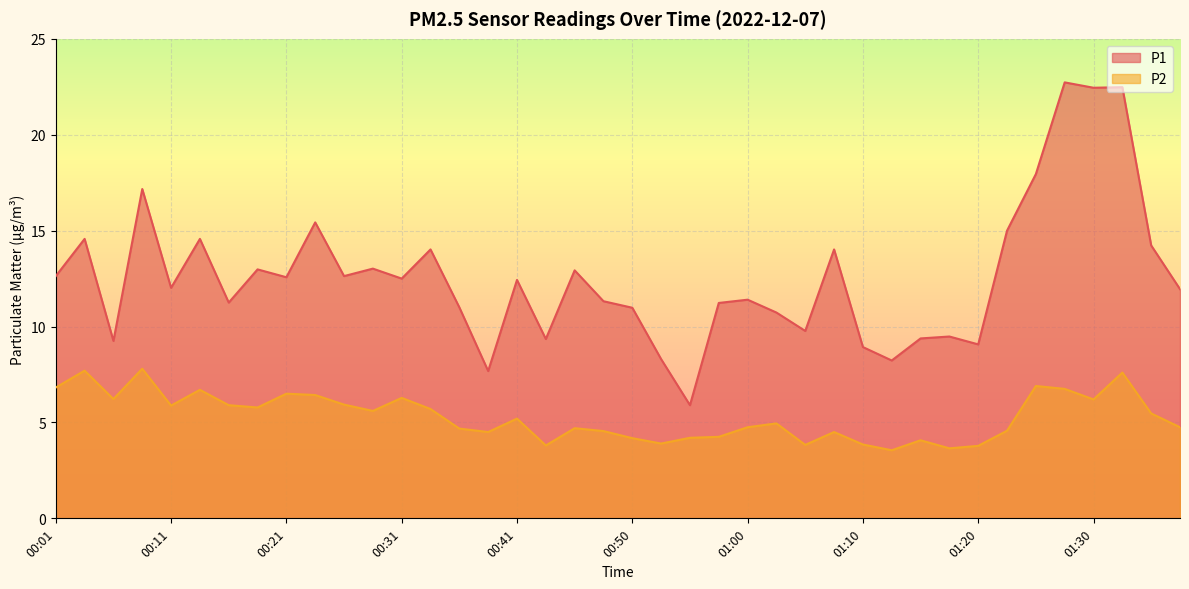

Which series has the largest total across all categories?

P1